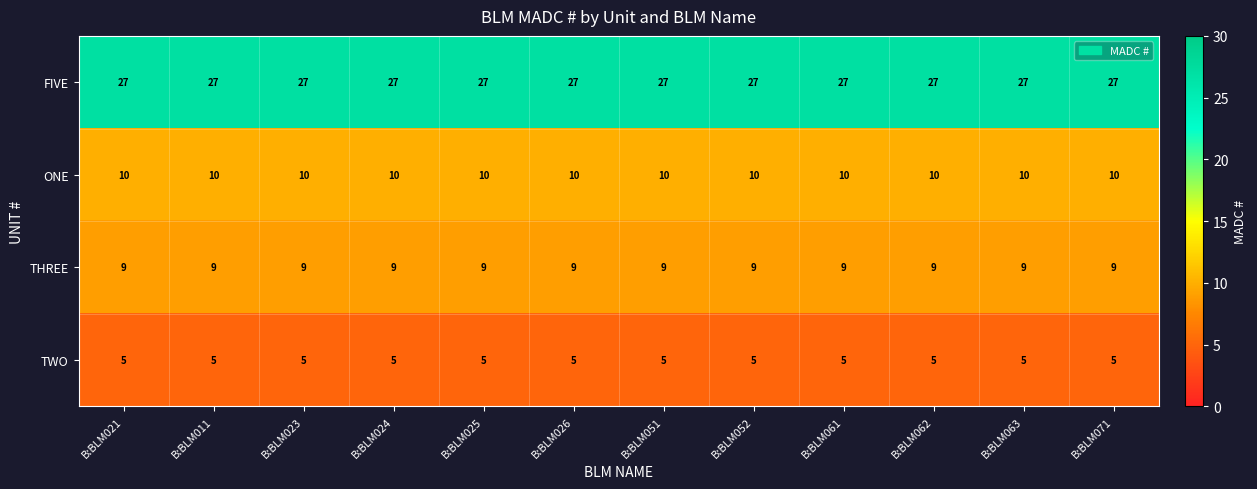

What is the minimum value for THREE?

9